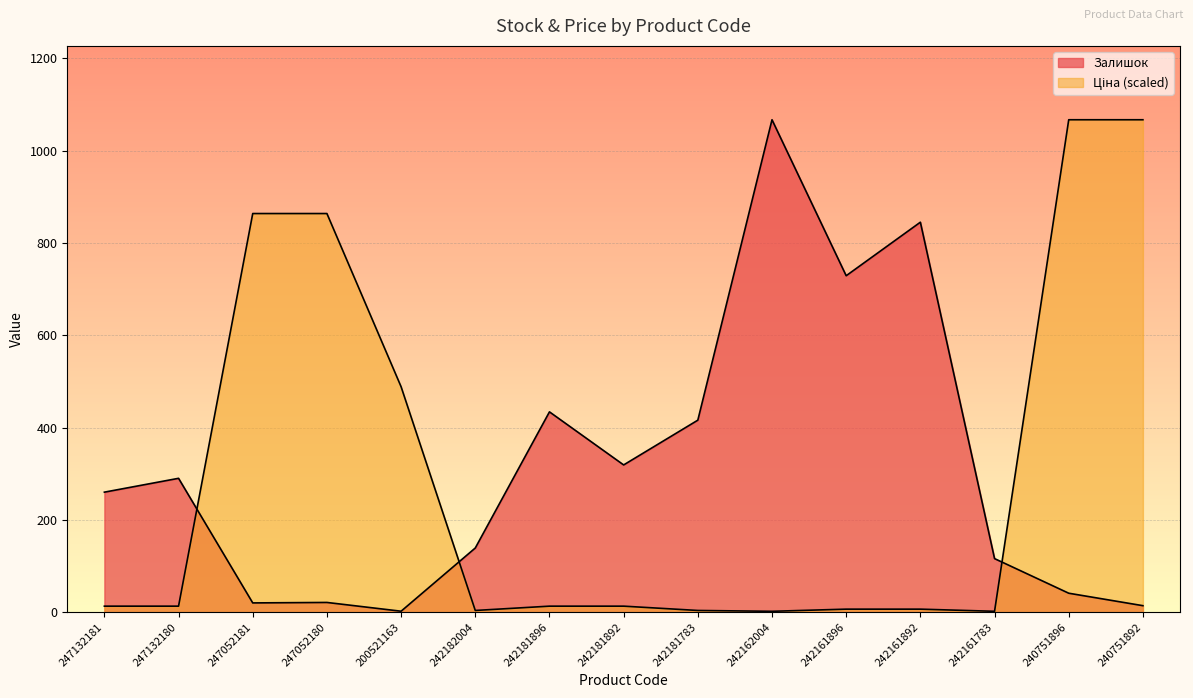

Where is the first local maximum for Залишок?

247132180